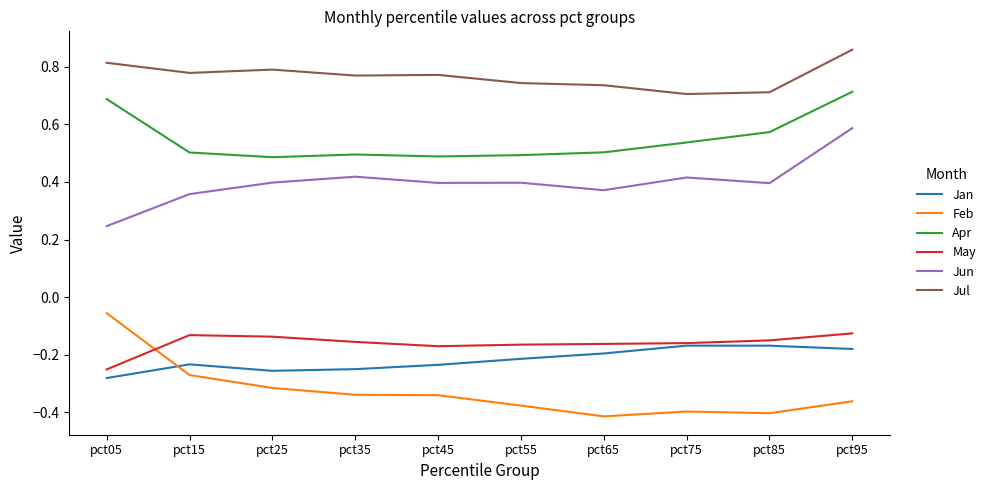

How many intersections are there between Jan and Feb?

1